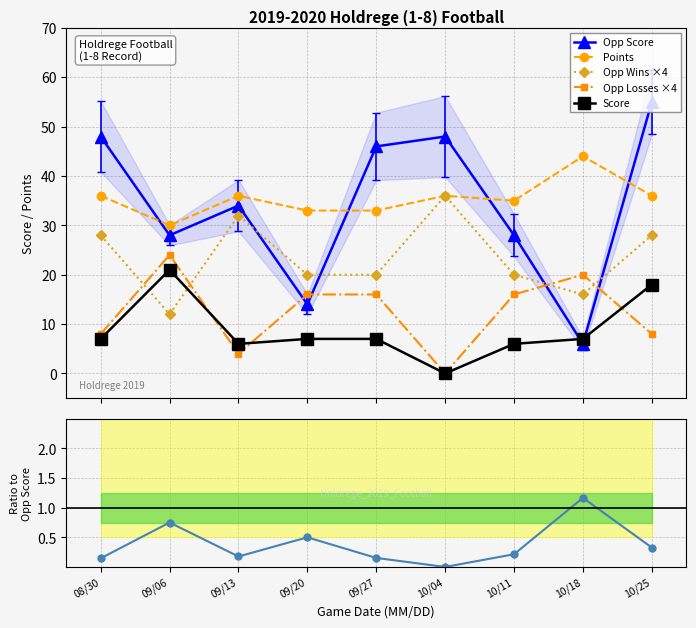

What position from the right is 09/06?

8